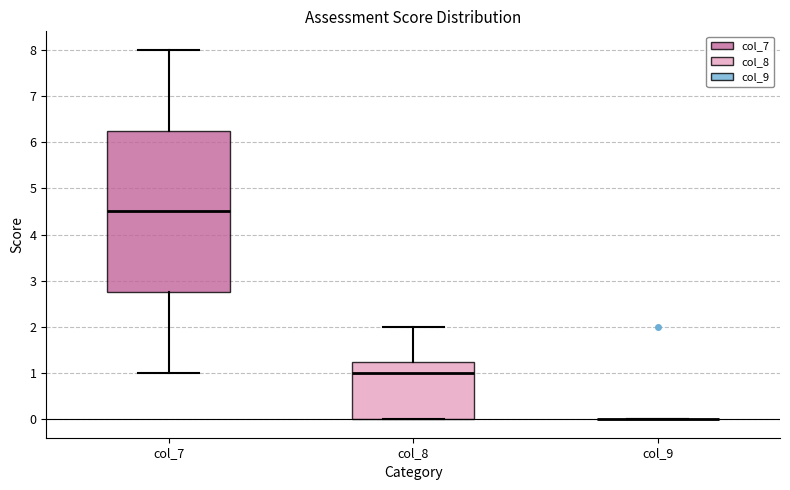

Reading left to right, read every box against the y-axis: the position of its median line, the range the box covers, and the ends of its whiskers. The values are not printed on the chart, so give them approximately, as read against the axis.

col_7: median 4.5, box 2.8 to 6.3, whiskers 1.0 to 8.0
col_8: median 1.0, box 0.0 to 1.3, whiskers 0.0 to 2.0
col_9: box collapsed to a line at 0.0, whiskers 0.0 to 0.0